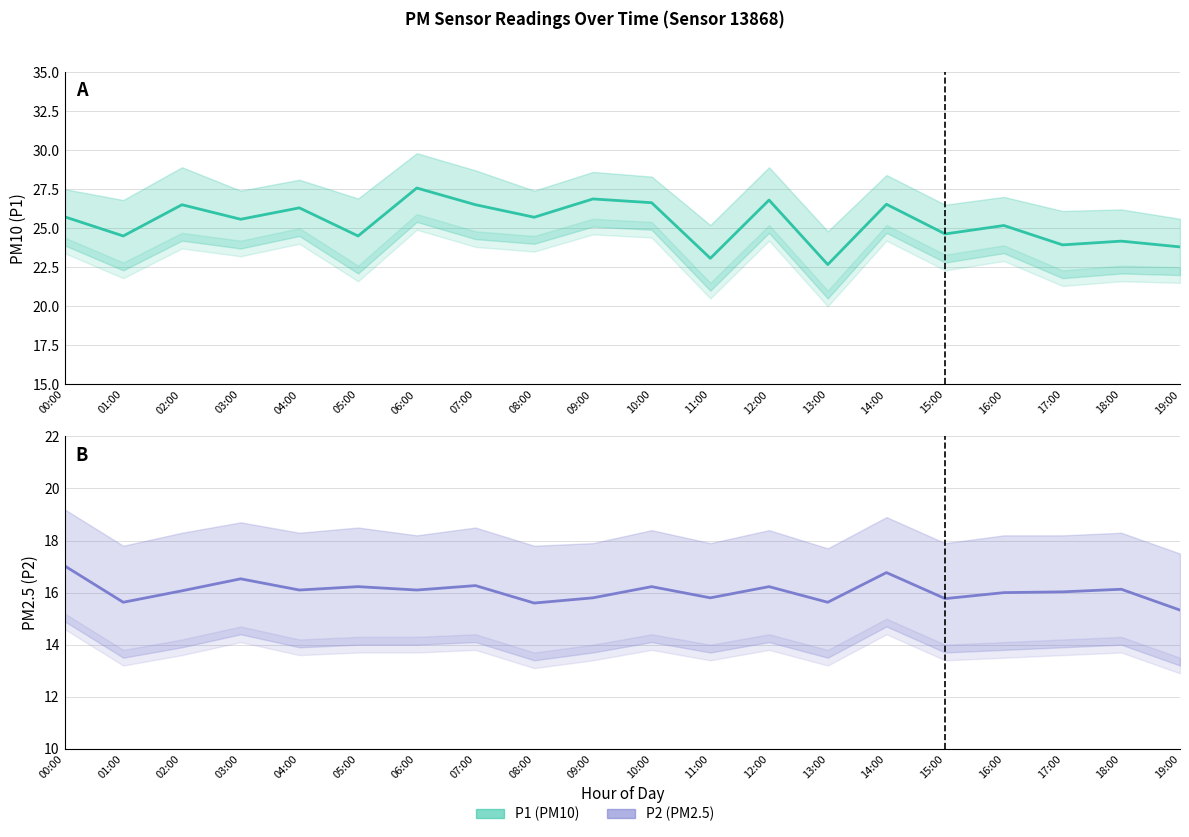

What is the total value across all series at 10:00?

42.9